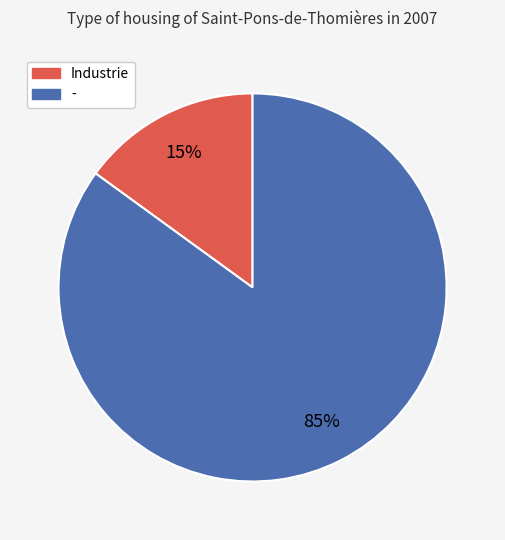

Which category has the biggest portion of the pie?

-